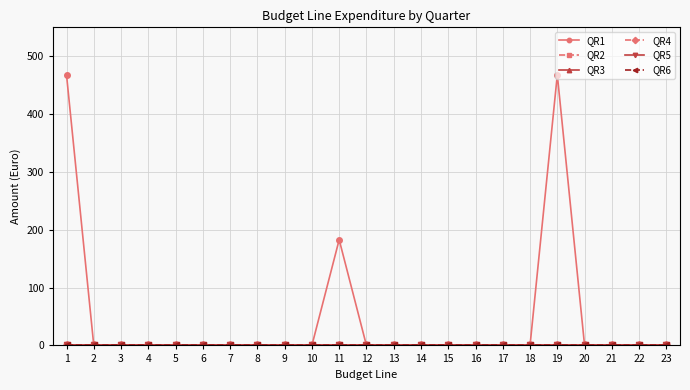

Is this an area chart (filled region under the line)?

No